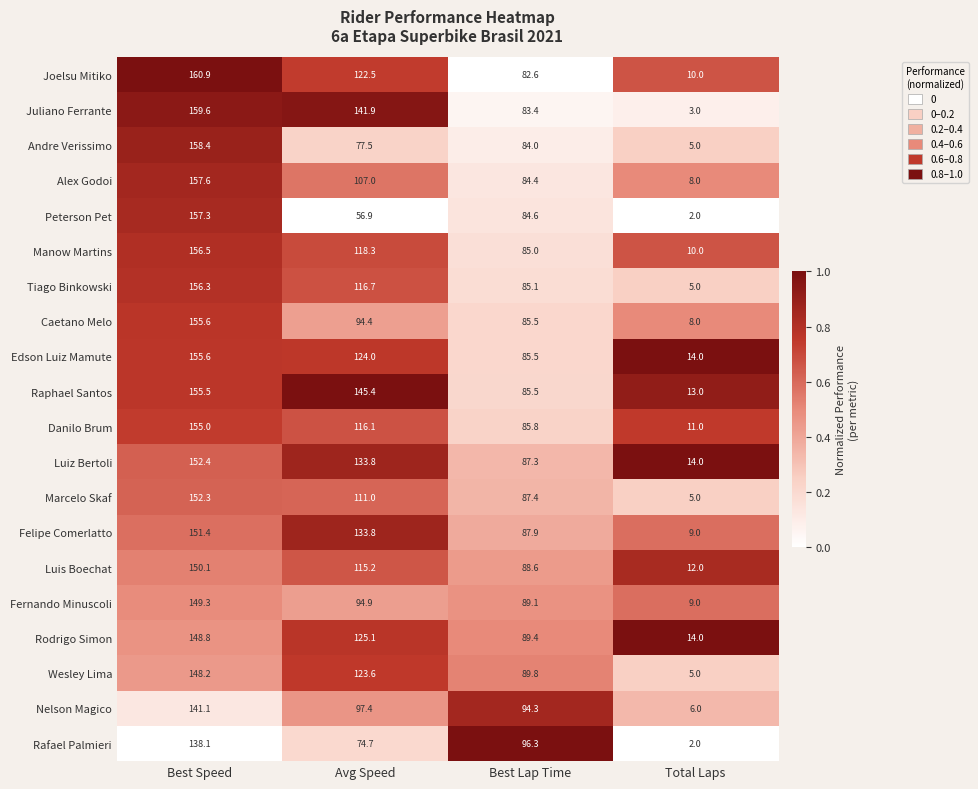

What is the total value across all series at Best Speed?

3060.0